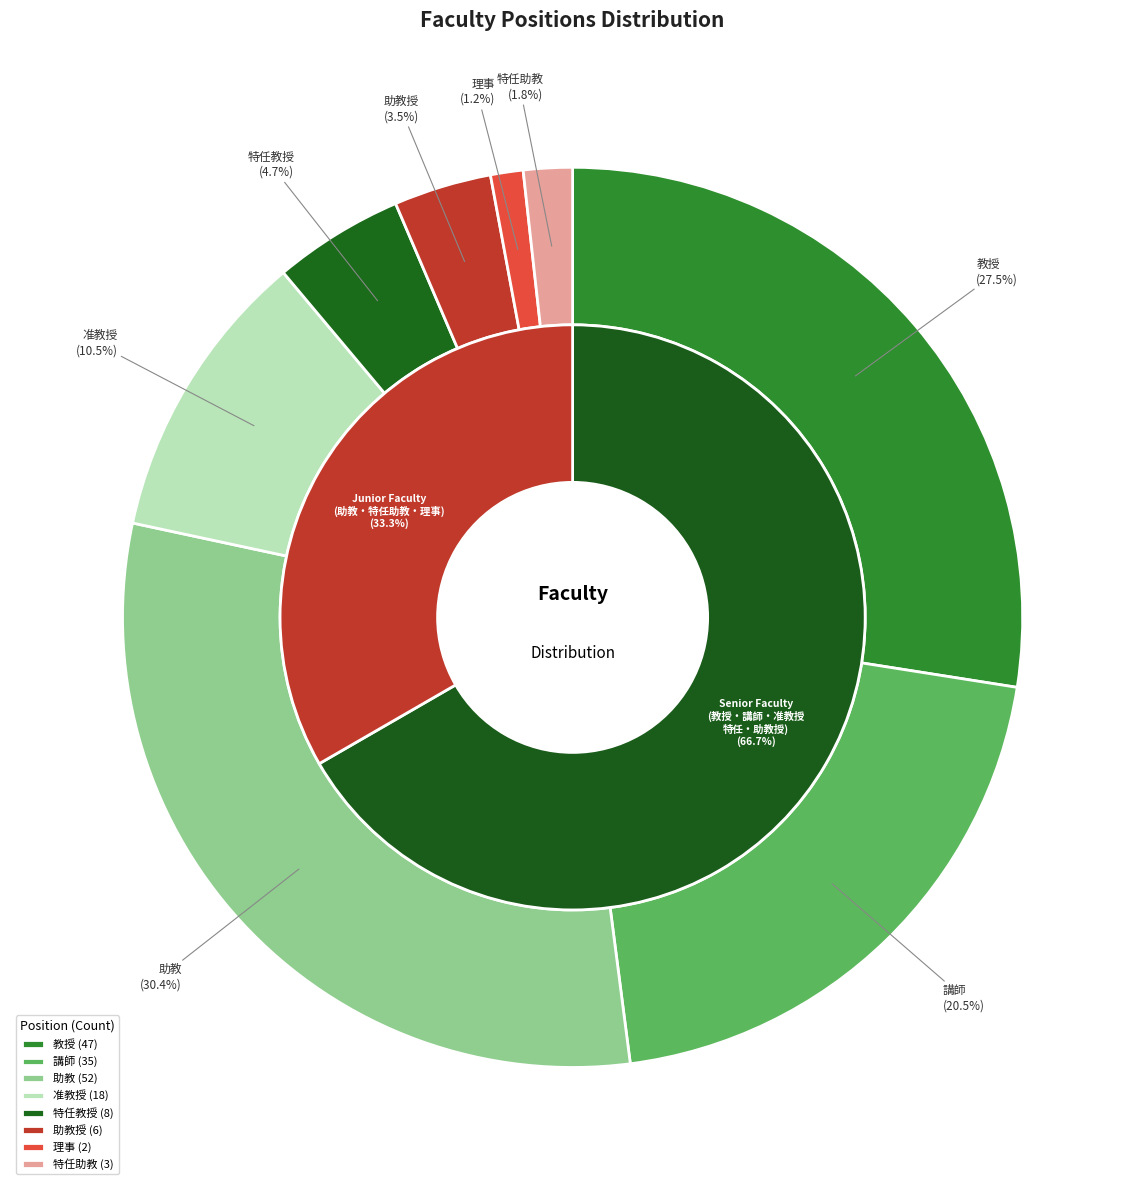

What is the total percentage of 准教授 and 特任助教?

12.3%